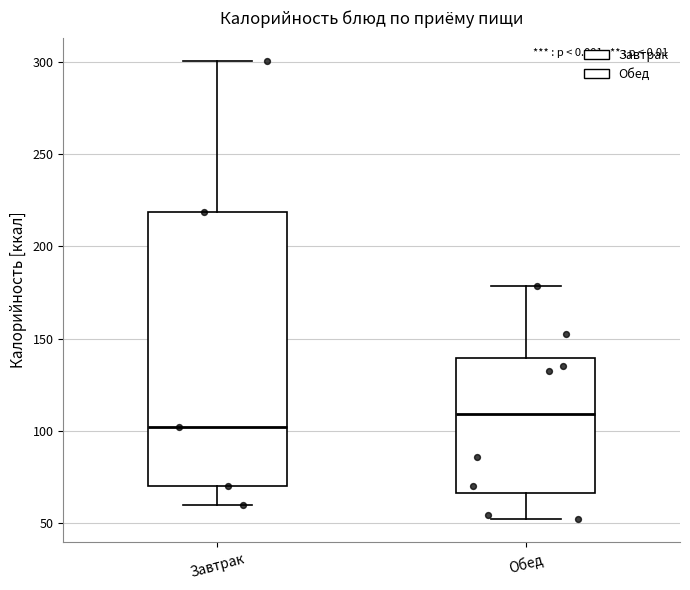

Reading left to right, transcribe this box plot: for each box, give where its median line is, the range the box spans, and where its two whiskers end, as read against the y-axis. The values are not printed on the chart, so give them approximately, as read against the axis.

Завтрак: median 100, box 70 to 220, whiskers 60 to 300
Обед: median 110, box 65 to 140, whiskers 50 to 180